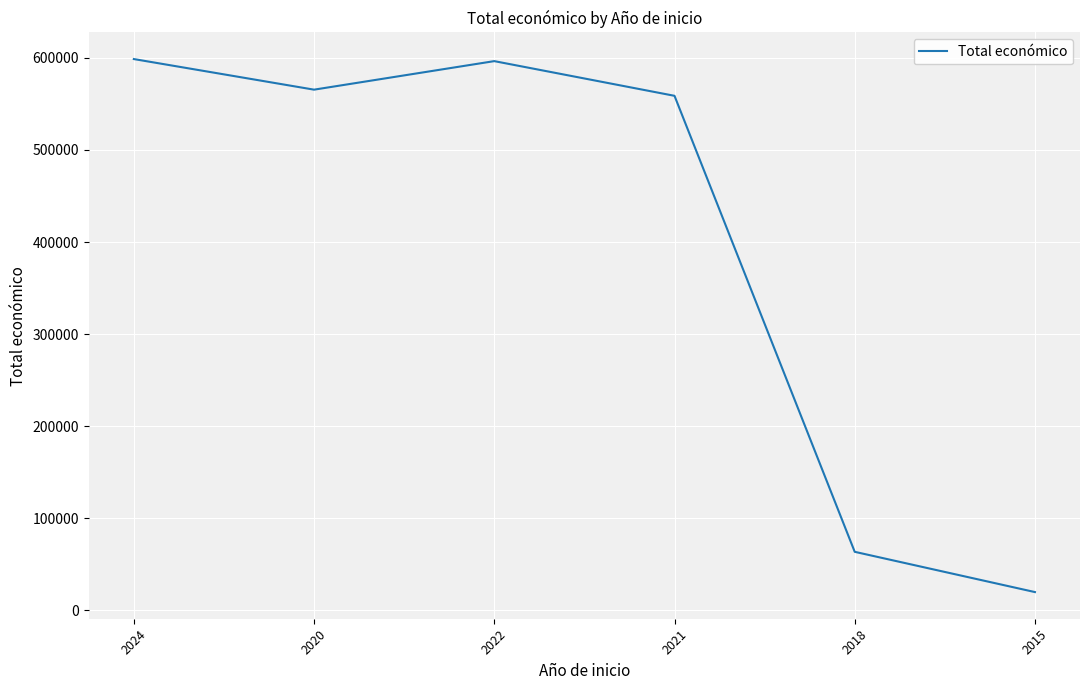

At which label is the value closest to 309279?

2018